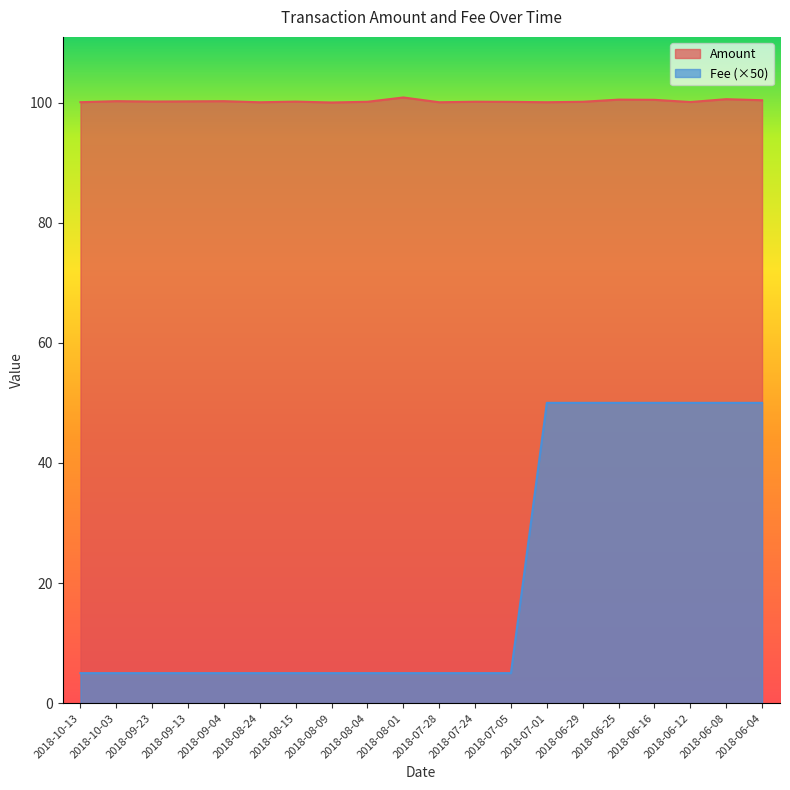

How many lines are shown in the chart?

2